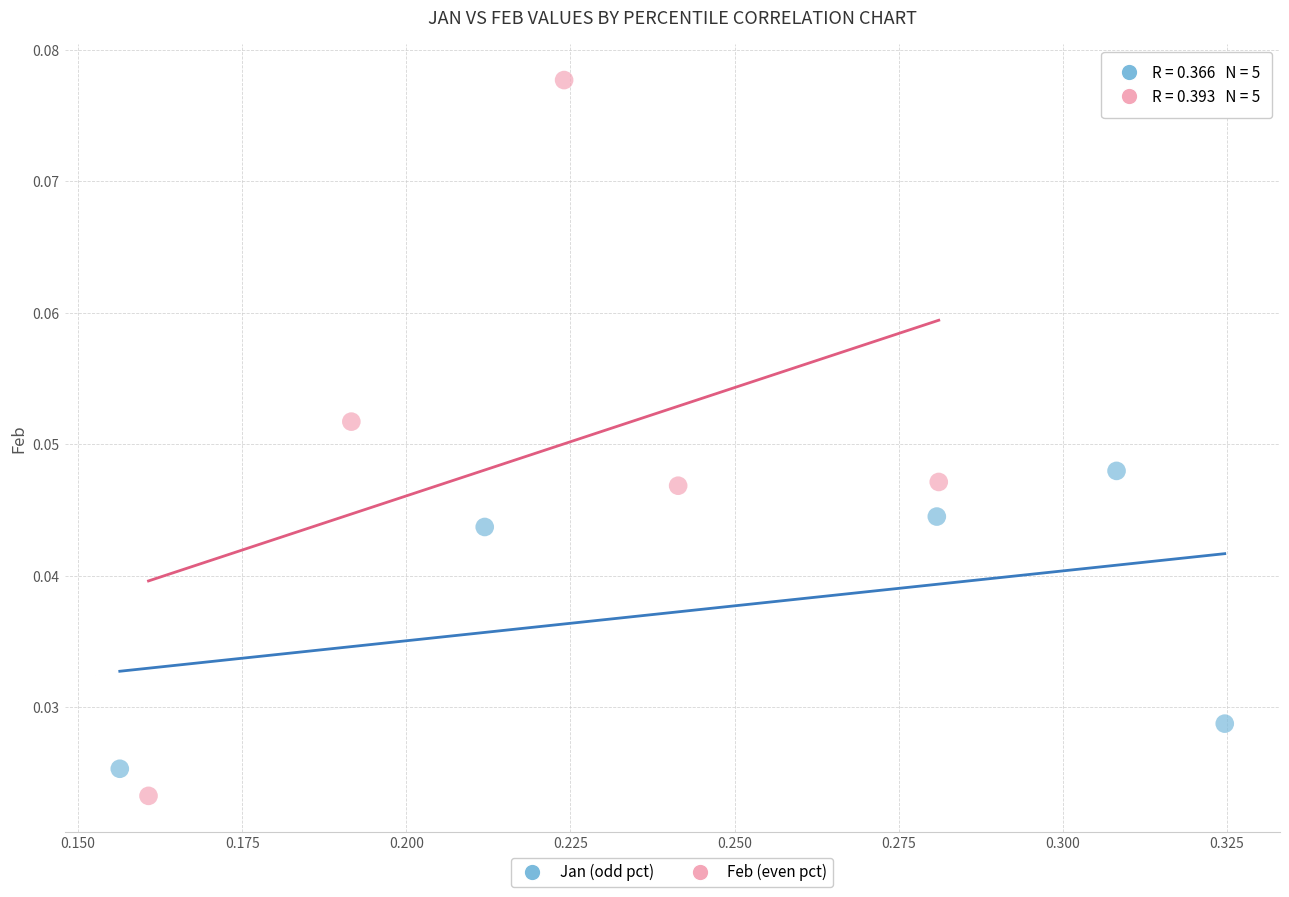

Which series has the largest Y range (max minus min)?

Feb (even pct)